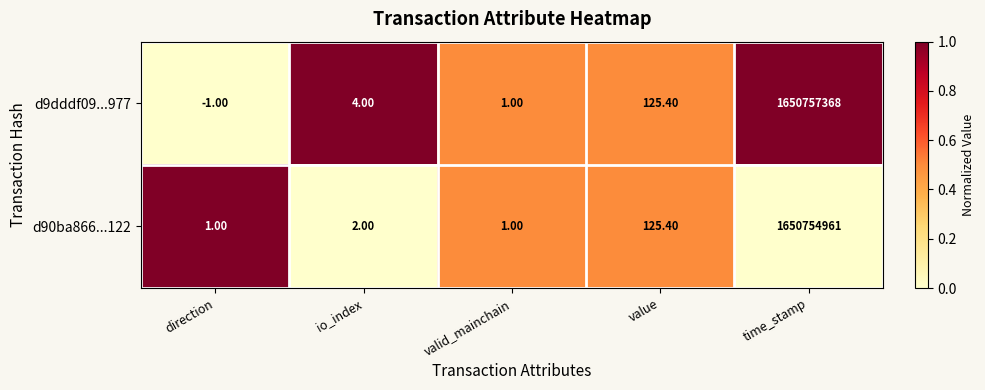

What is the difference between the d90ba866...122 values at value and valid_mainchain?

124.4